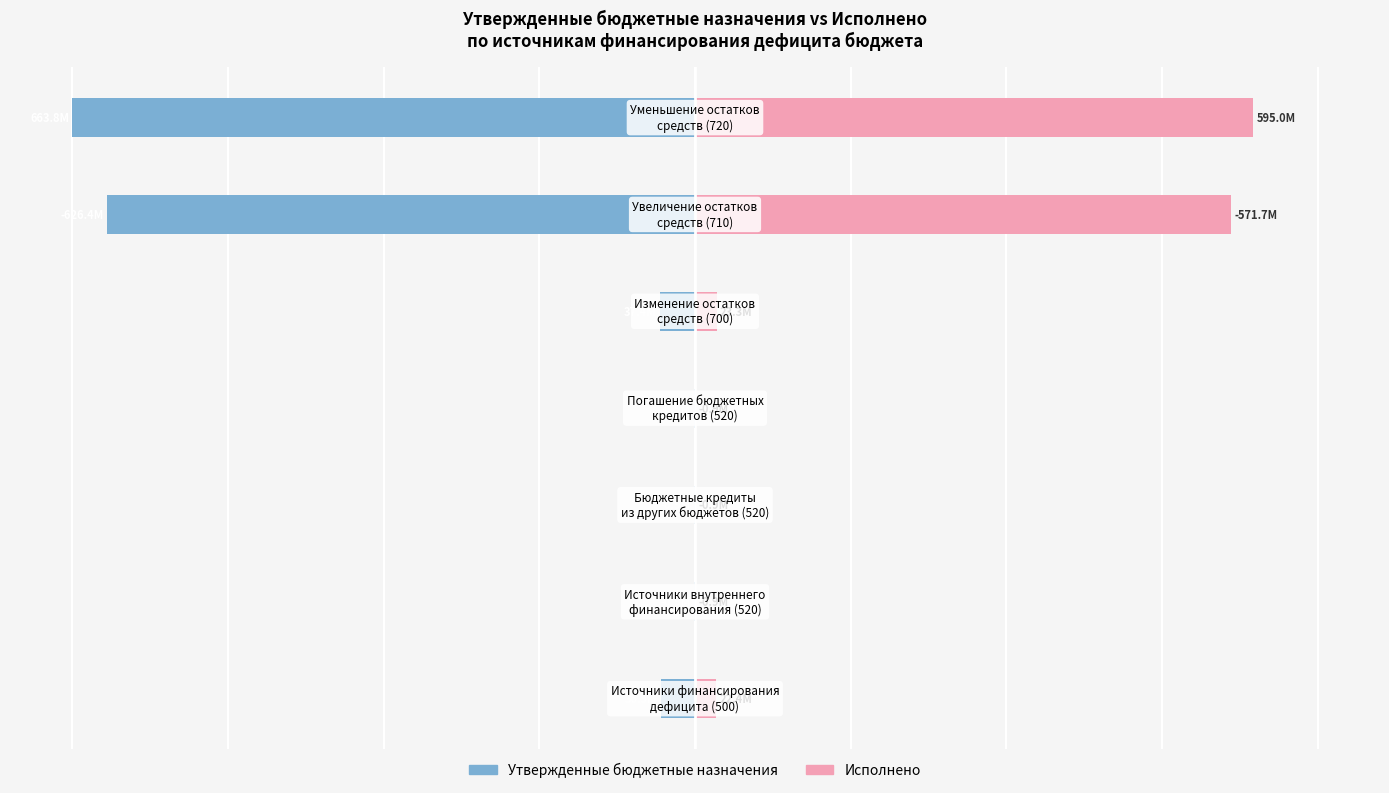

What value does the Исполнено series have at 3?

0.1